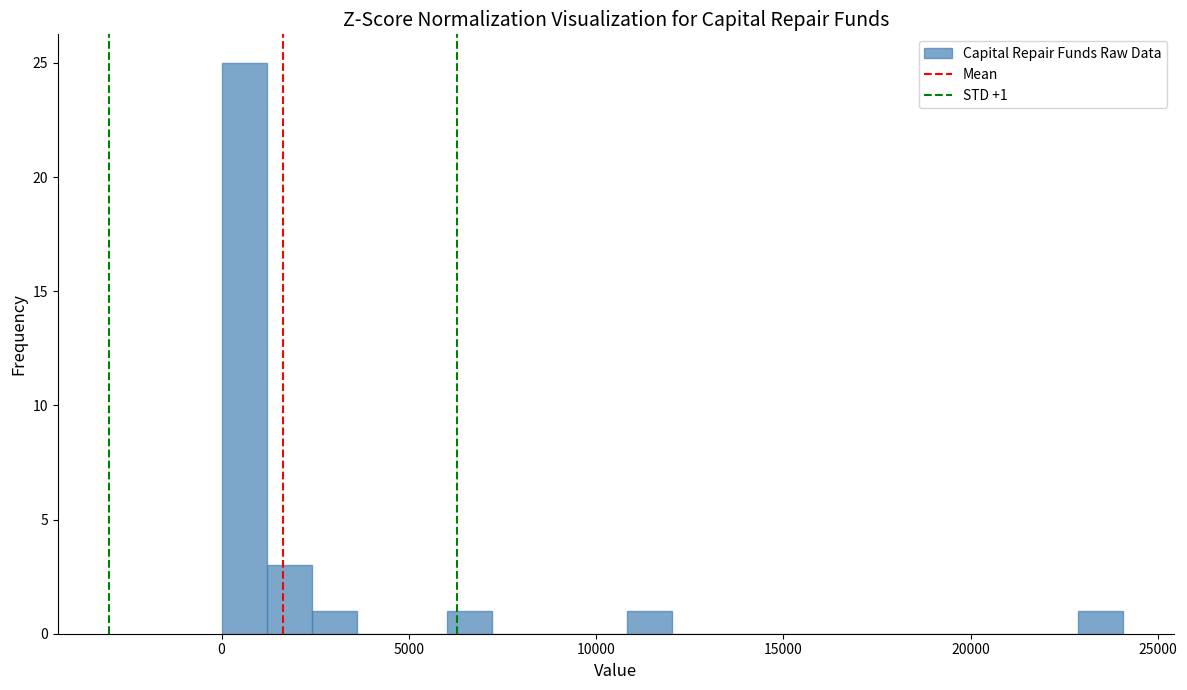

Around what value on the x-axis is the tallest bar? Give the approximate position of its centre, as read against the axis.

500